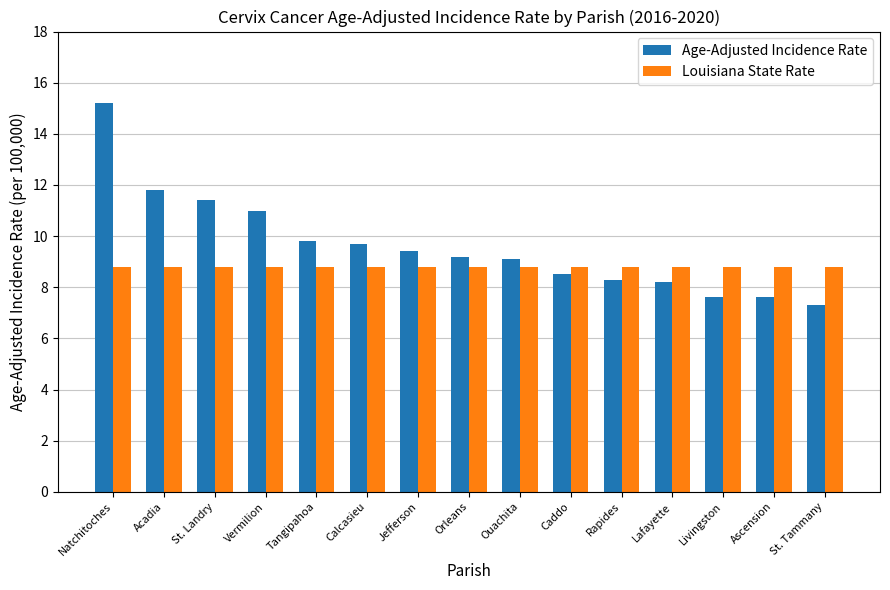

Which series has the largest total across all categories?

Age-Adjusted Incidence Rate